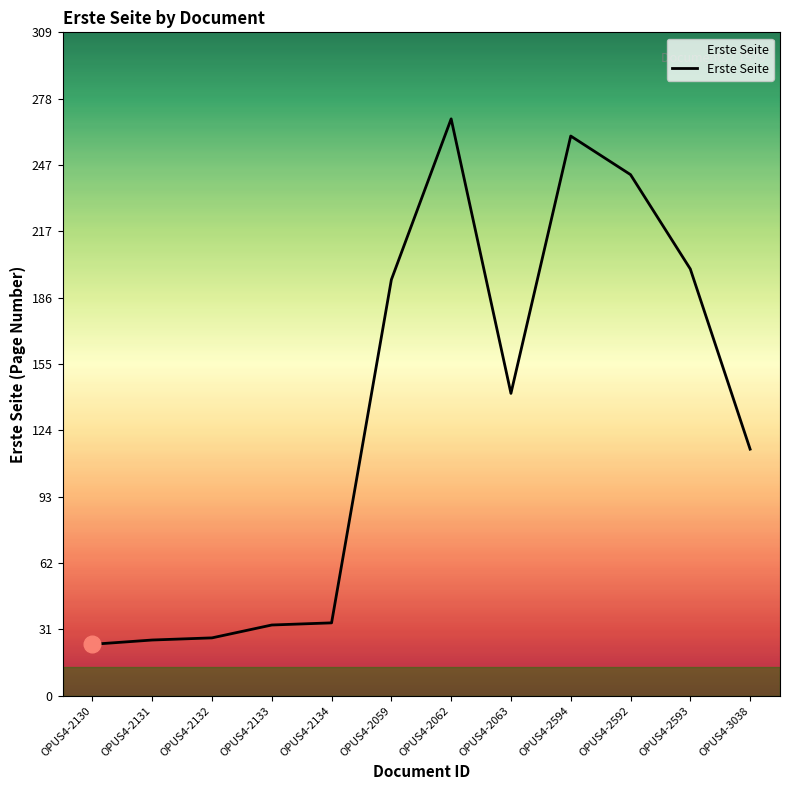

Where is the data nearest to the value 146?

OPUS4-2063